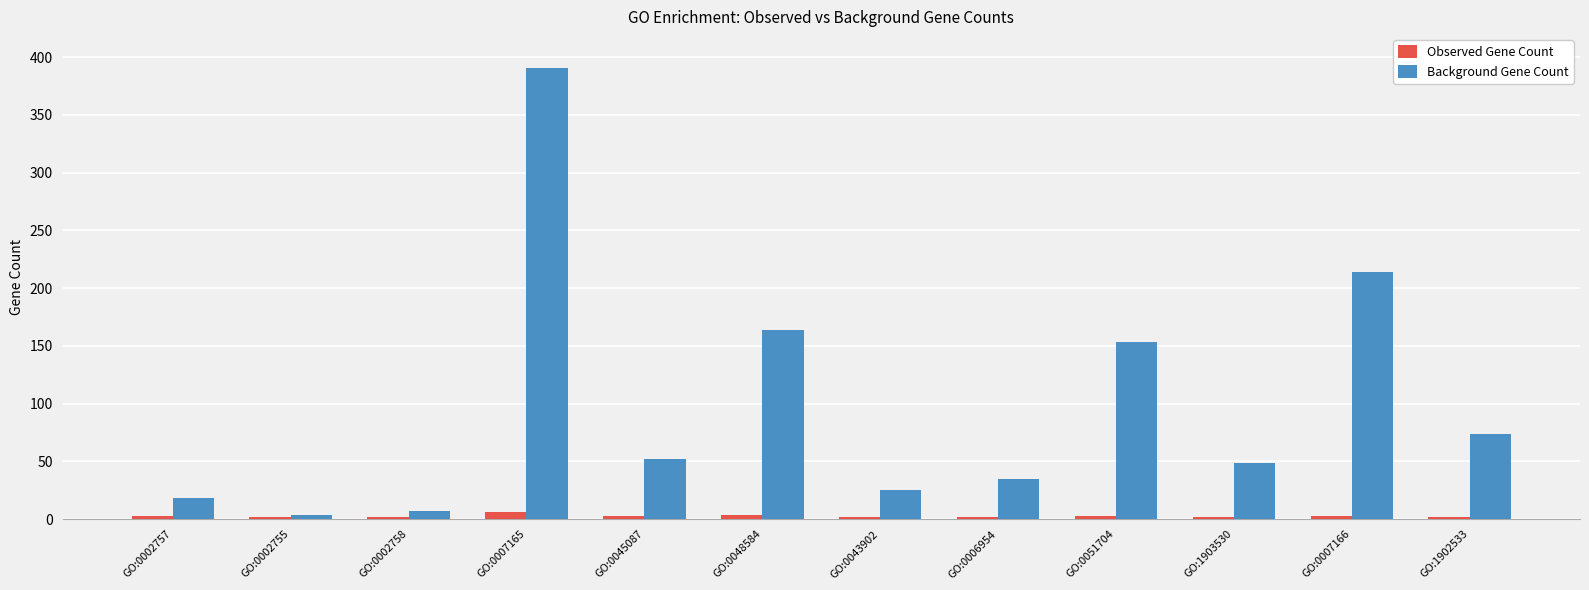

Where does the Background Gene Count series first go above 52?

GO:0007165